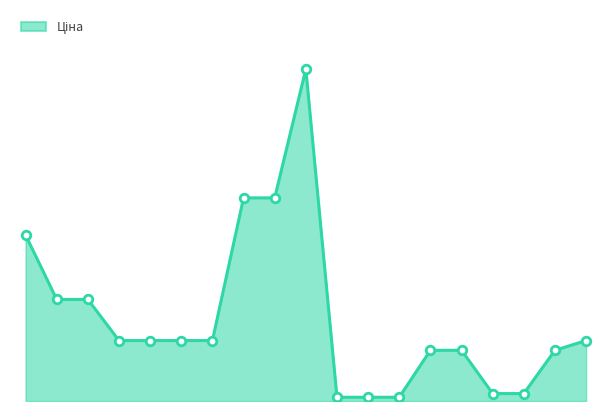

Does the chart have visible grid lines?

No